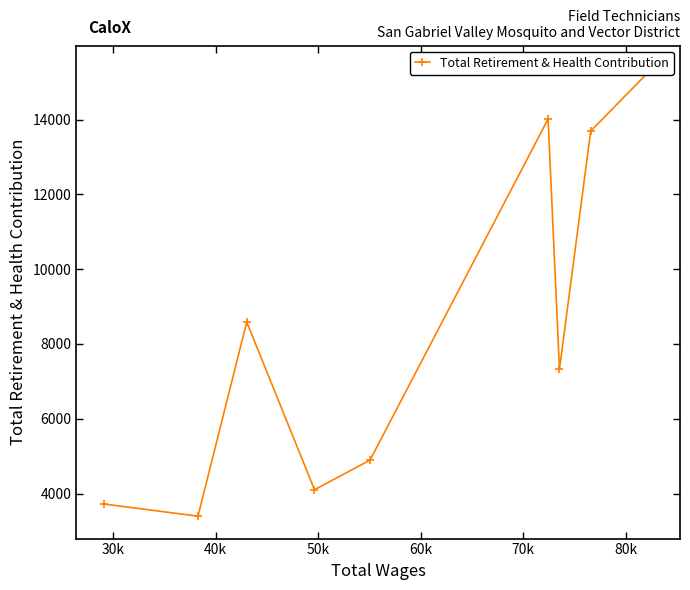

How many points are higher than both their immediate neighbors (excluding endpoints)?

2